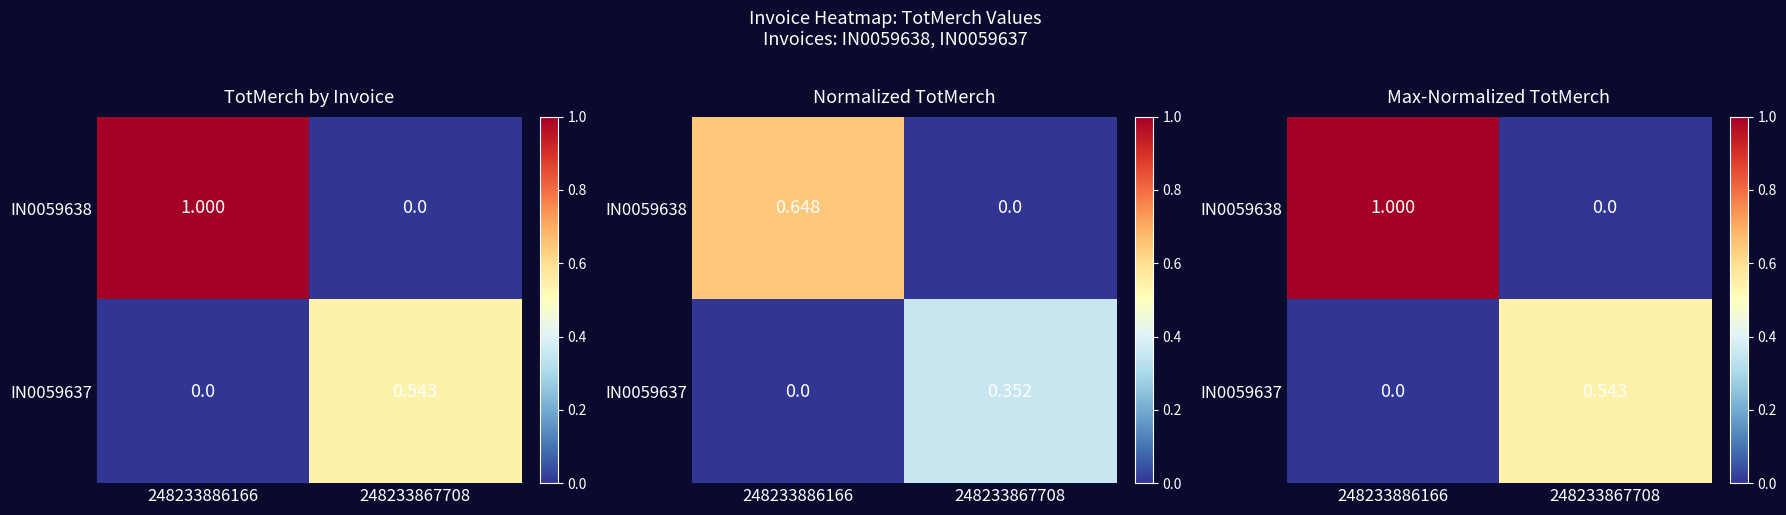

List the labels in order of IN0059637 value, largest first.

248233867708, 248233886166